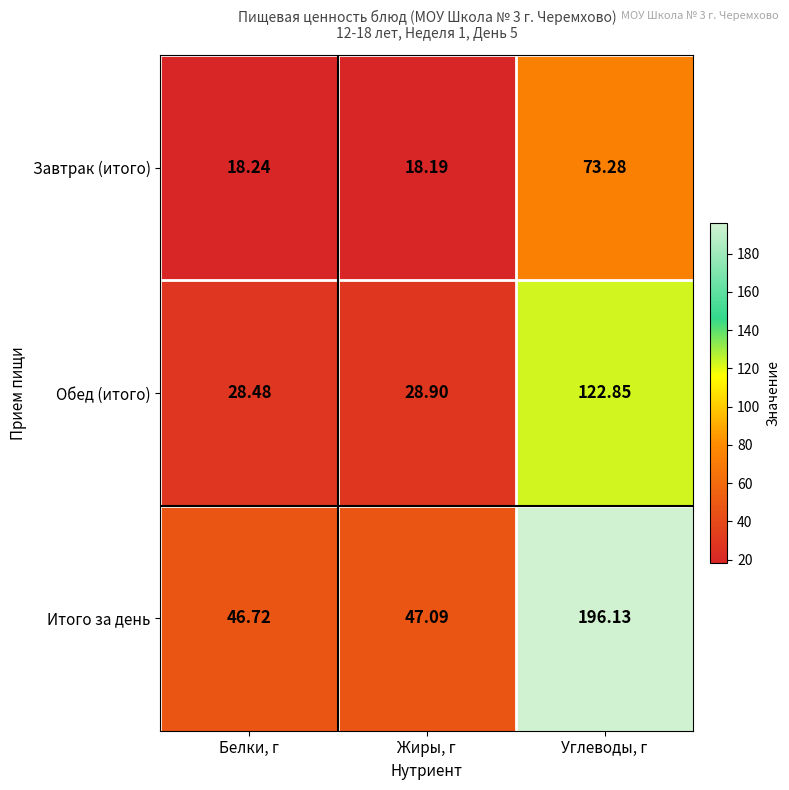

Which category has the lowest value across all series?

Жиры, г